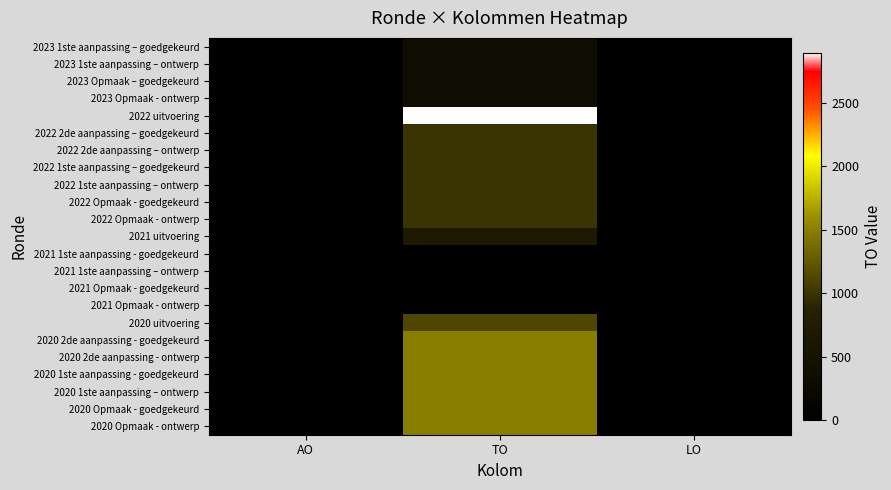

Reading left to right, extract all data points from this chart.

2023 1ste aanpassing – goedgekeurd: AO=0	TO=346	LO=0
2023 1ste aanpassing – ontwerp: AO=0	TO=346	LO=0
2023 Opmaak – goedgekeurd: AO=0	TO=346	LO=0
2023 Opmaak - ontwerp: AO=0	TO=346	LO=0
2022 uitvoering: AO=0	TO=2896	LO=0
2022 2de aanpassing – goedgekeurd: AO=0	TO=997	LO=0
2022 2de aanpassing – ontwerp: AO=0	TO=997	LO=0
2022 1ste aanpassing – goedgekeurd: AO=0	TO=997	LO=0
2022 1ste aanpassing – ontwerp: AO=0	TO=997	LO=0
2022 Opmaak - goedgekeurd: AO=0	TO=997	LO=0
2022 Opmaak - ontwerp: AO=0	TO=997	LO=0
2021 uitvoering: AO=0	TO=703	LO=0
2021 1ste aanpassing - goedgekeurd: AO=0	TO=0	LO=0
2021 1ste aanpassing – ontwerp: AO=0	TO=0	LO=0
2021 Opmaak - goedgekeurd: AO=0	TO=0	LO=0
2021 Opmaak - ontwerp: AO=0	TO=0	LO=0
2020 uitvoering: AO=0	TO=1125	LO=0
2020 2de aanpassing - goedgekeurd: AO=0	TO=1500	LO=0
2020 2de aanpassing - ontwerp: AO=0	TO=1500	LO=0
2020 1ste aanpassing - goedgekeurd: AO=0	TO=1500	LO=0
2020 1ste aanpassing – ontwerp: AO=0	TO=1500	LO=0
2020 Opmaak - goedgekeurd: AO=0	TO=1500	LO=0
2020 Opmaak - ontwerp: AO=0	TO=1500	LO=0